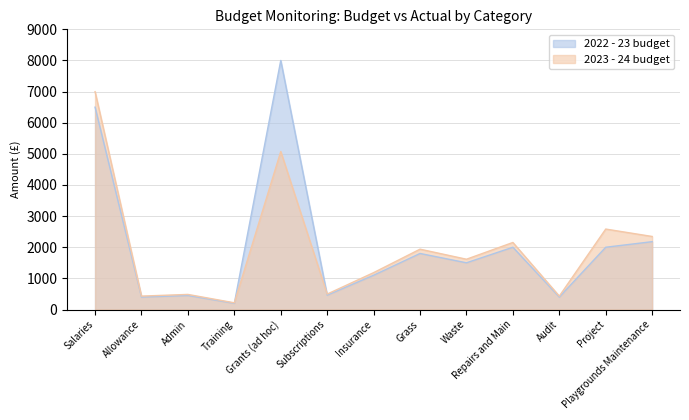

Reading left to right, list all the values displayed in this chart.

2022 - 23 budget: Salaries=6500.0	Allowance=400.0	Admin=450.0	Training=200.0	Grants (ad hoc)=8000.0	Subscriptions=460.0	Insurance=1100.0	Grass=1800.0	Waste=1500.0	Repairs and Main=2000.0	Audit=400.0	Project=2000.0	Playgrounds Maintenance=2179.0
2023 - 24 budget: Salaries=6998.2	Allowance=430.7	Admin=484.5	Training=215.3	Grants (ad hoc)=5074.8	Subscriptions=495.3	Insurance=1184.3	Grass=1938.0	Waste=1615.0	Repairs and Main=2153.3	Audit=430.7	Project=2583.9	Playgrounds Maintenance=2346.0